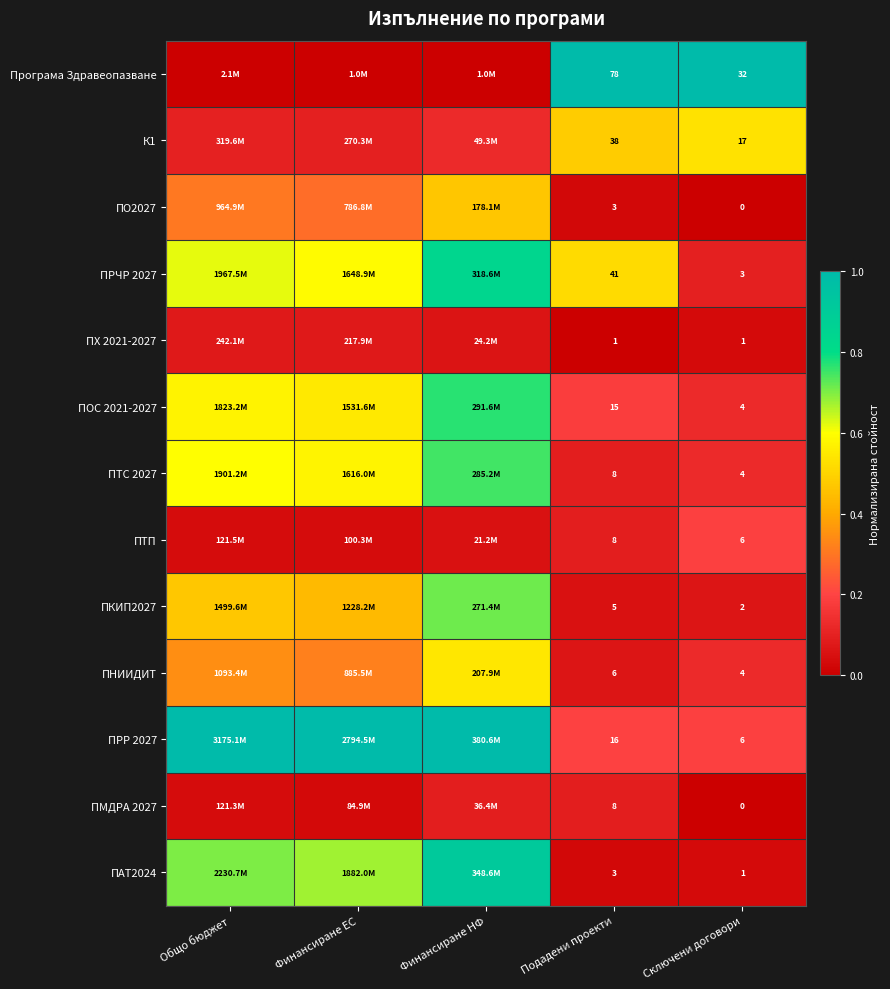

Is the value of ПМДРА 2027 at Подадени проекти greater than the value of ПХ 2021-2027 at Подадени проекти?

Yes